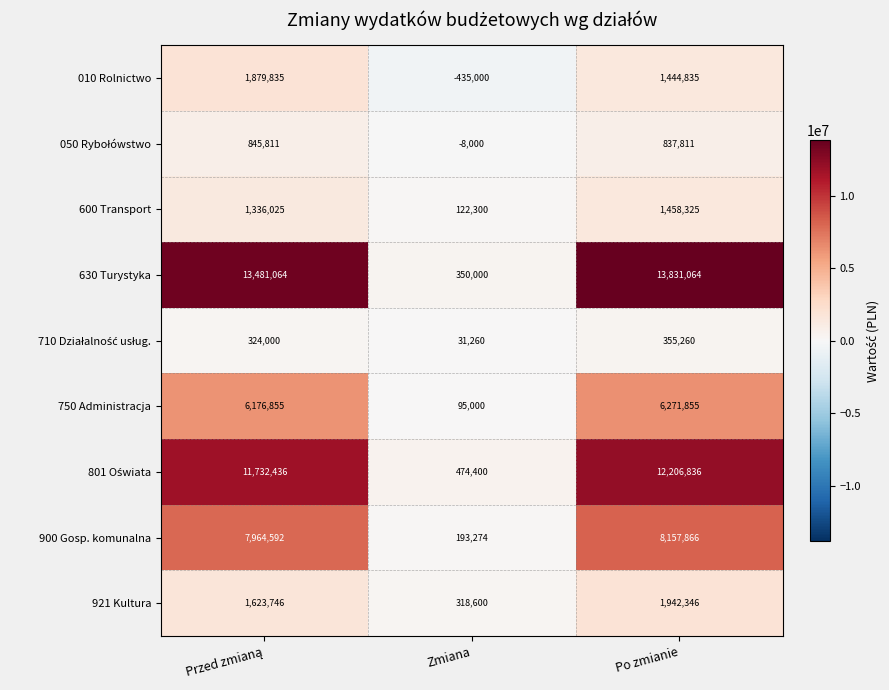

What is the highest value of the 900 Gosp. komunalna series?

8157866